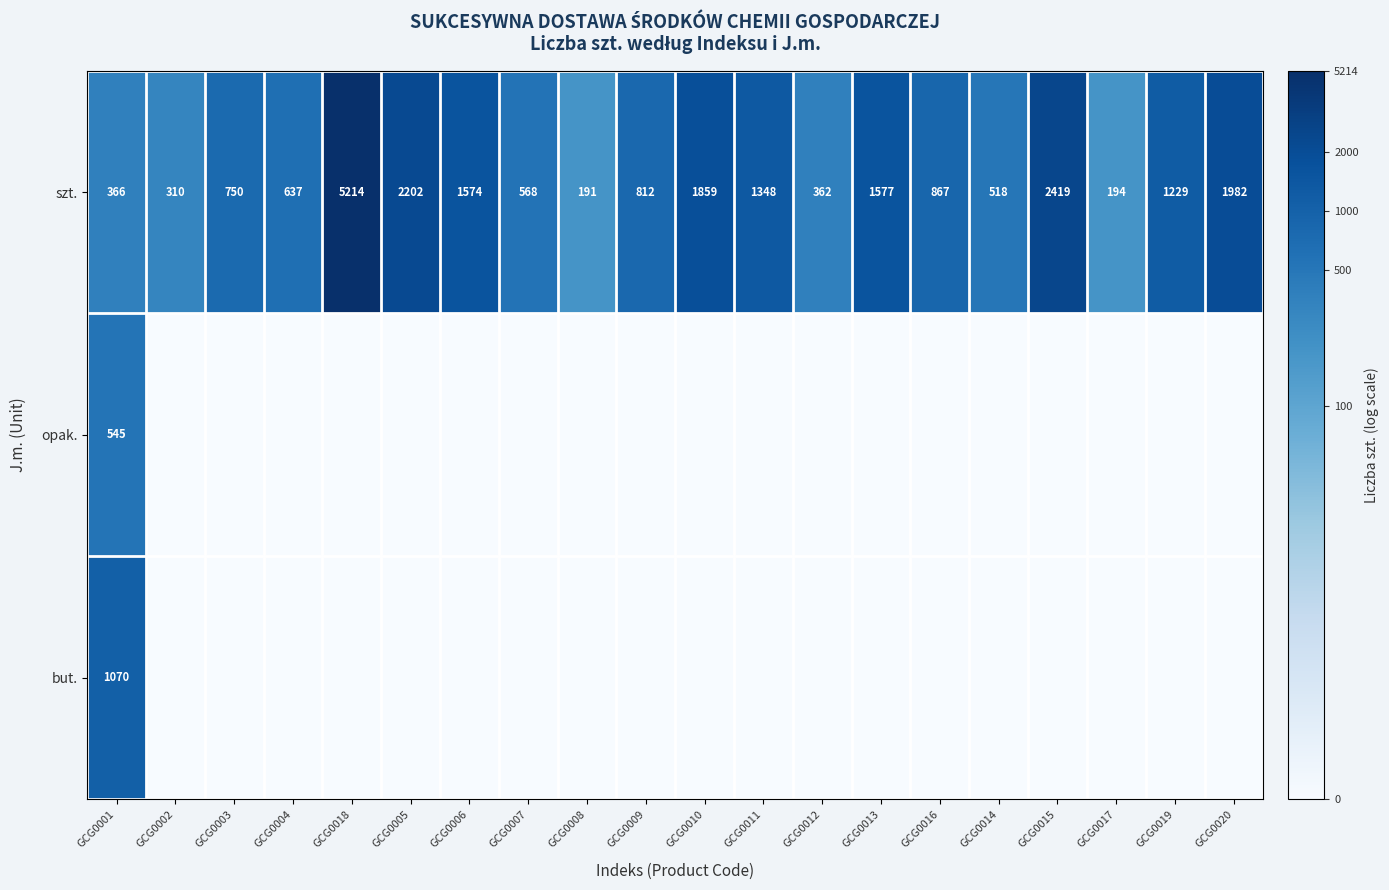

What is the sum of the szt. values at GCG0006 and GCG0001?

1940